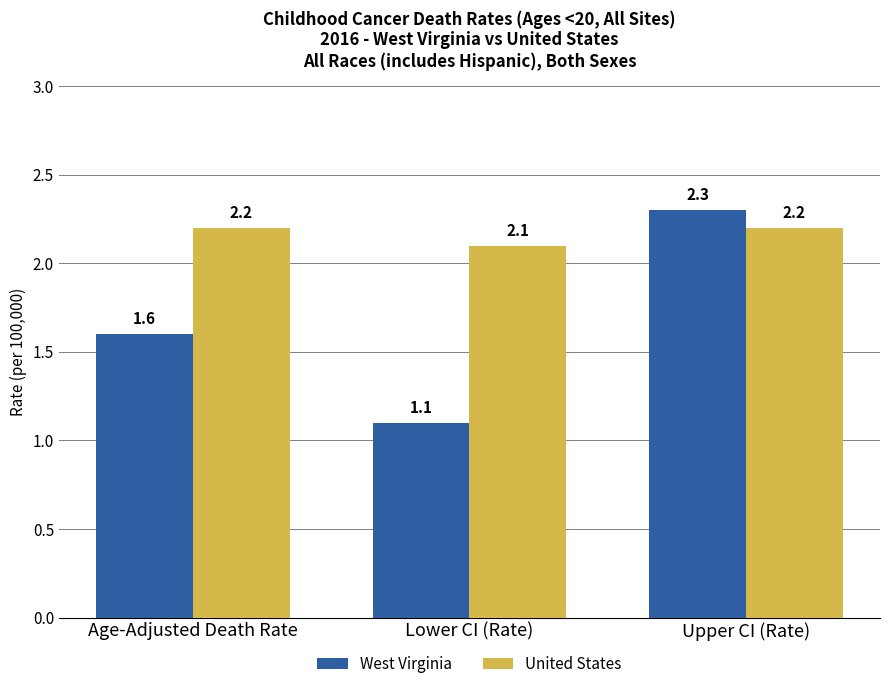

True or false: West Virginia has a value of 1.6 at Age-Adjusted Death Rate.

True